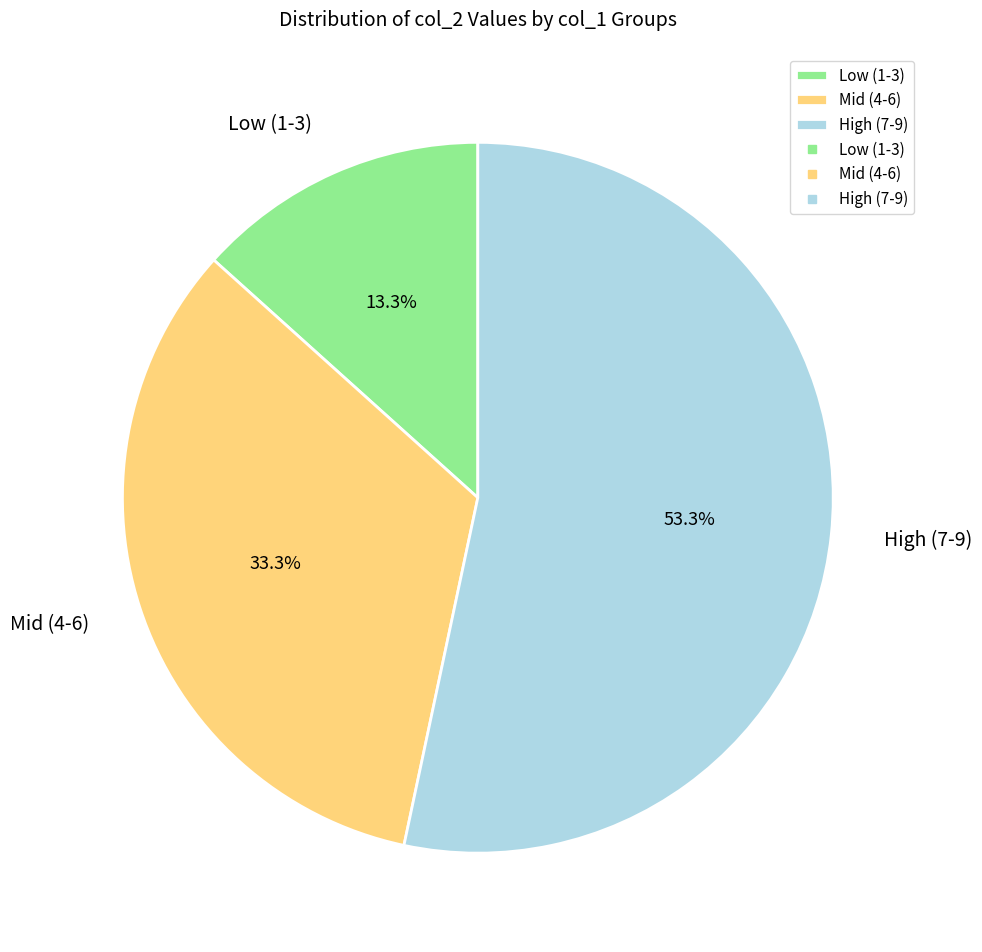

Rank the categories by value from lowest to highest.

Low (1-3), Mid (4-6), High (7-9)